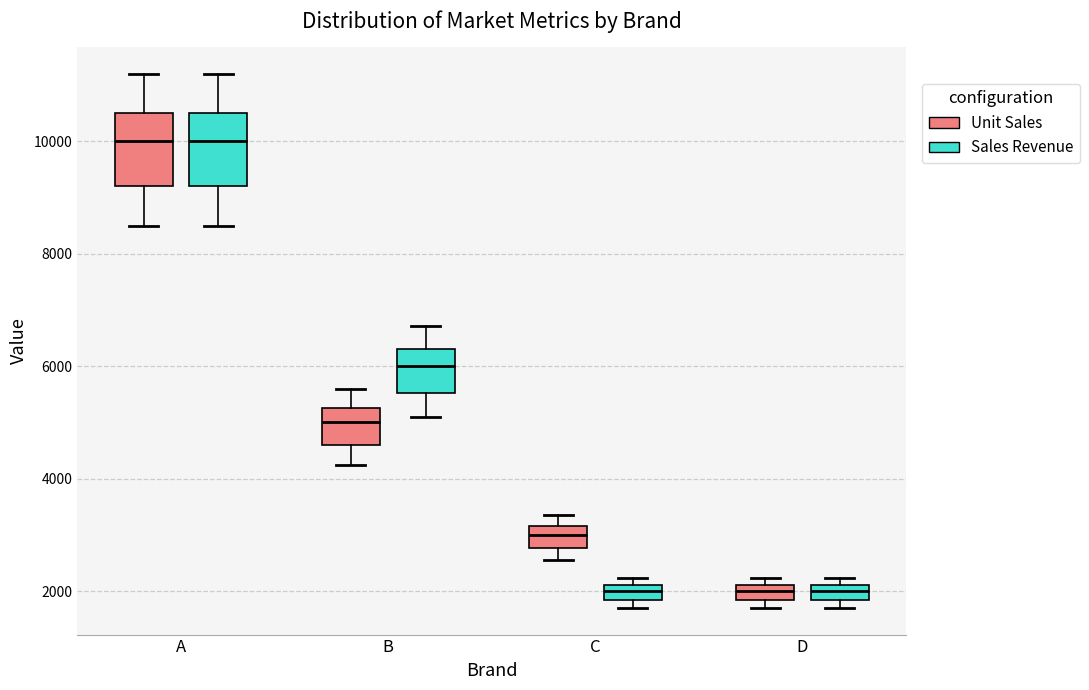

Where is the lower edge of the box for D (Unit Sales) on the y-axis? The values are not printed on the chart, so give them approximately, as read against the axis.

1800